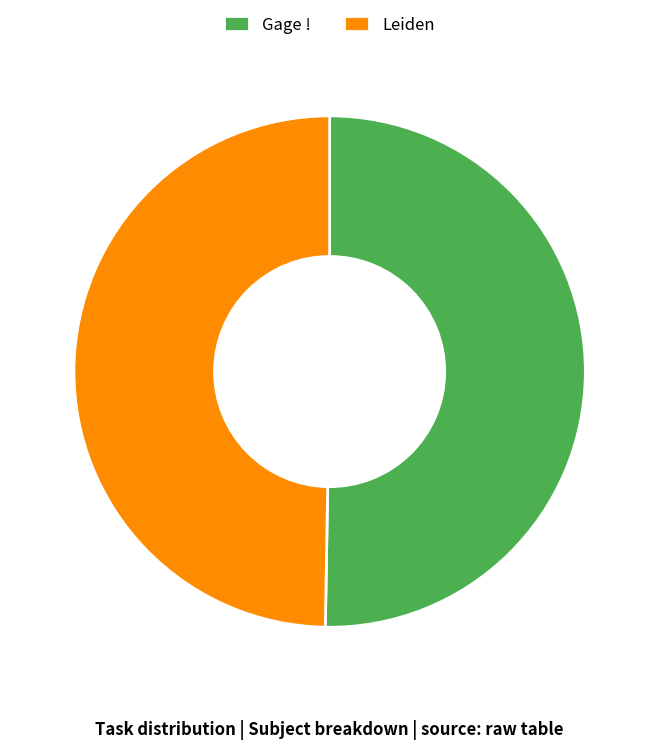

Is it true that Leiden is 50% of the pie?

True